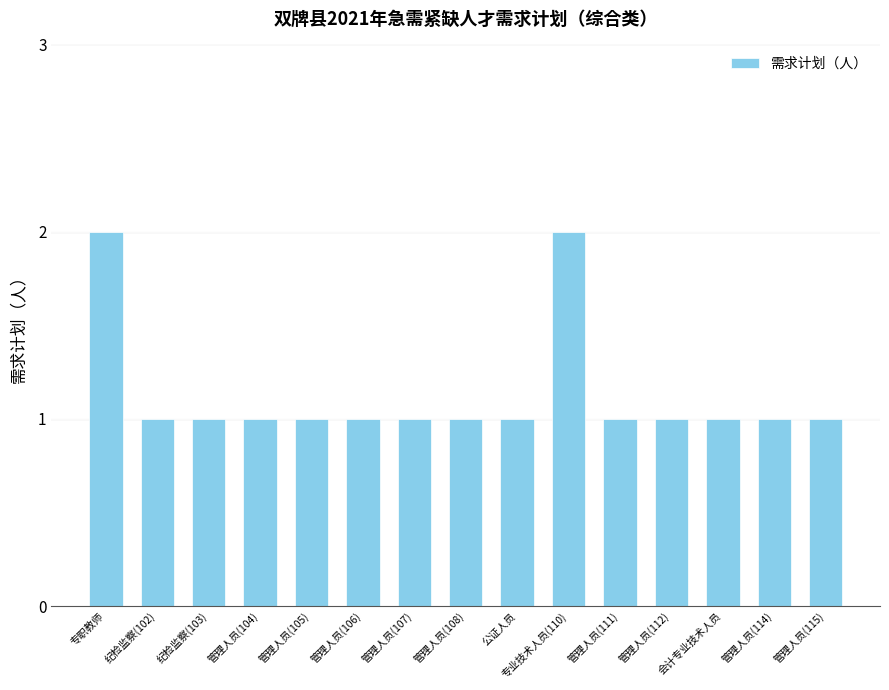

What is the value of the 13th bar from the left?

1